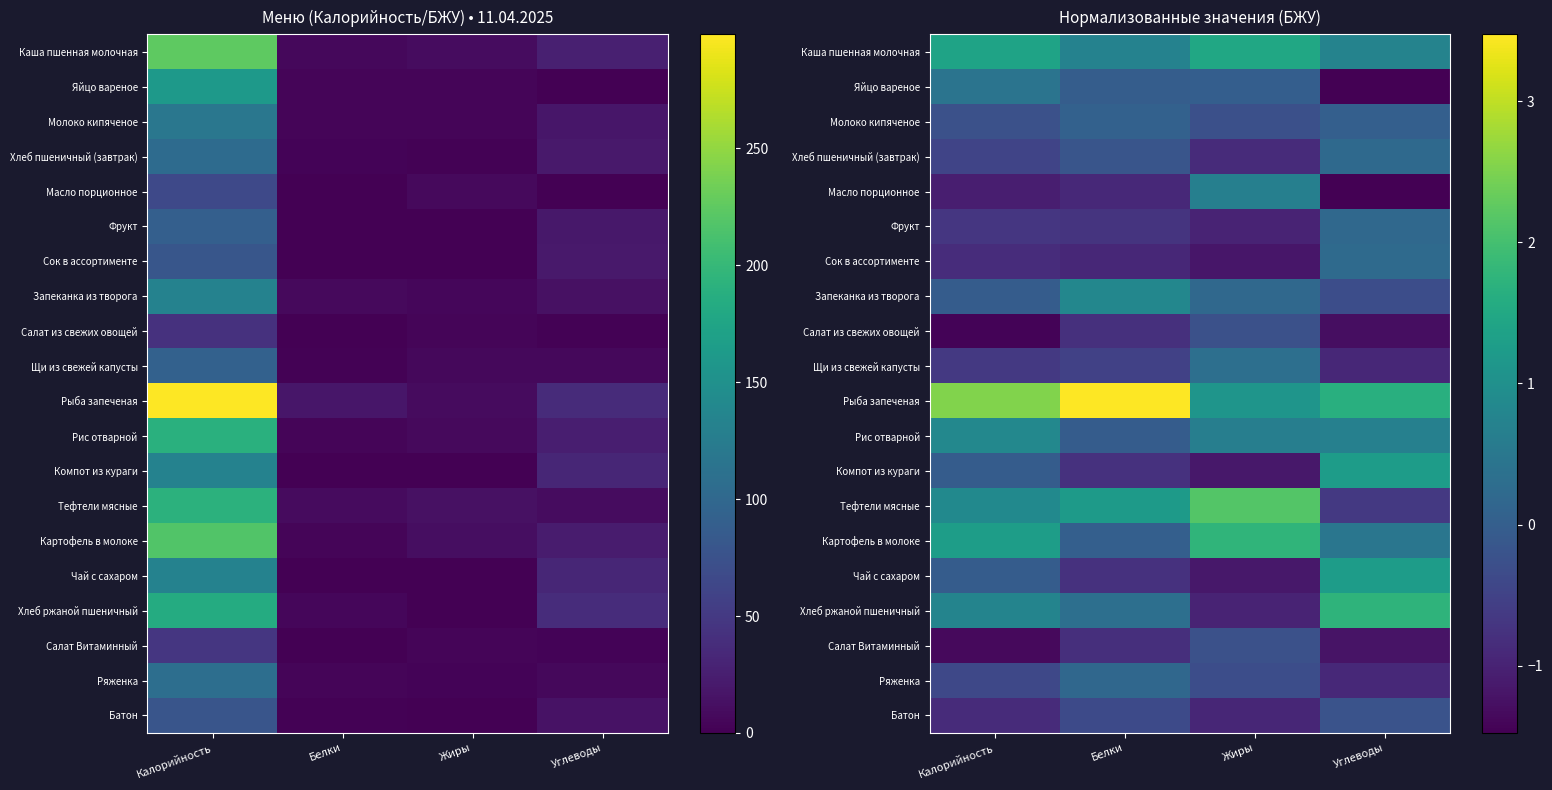

Between Калорийность and Белки, which is larger?

Калорийность